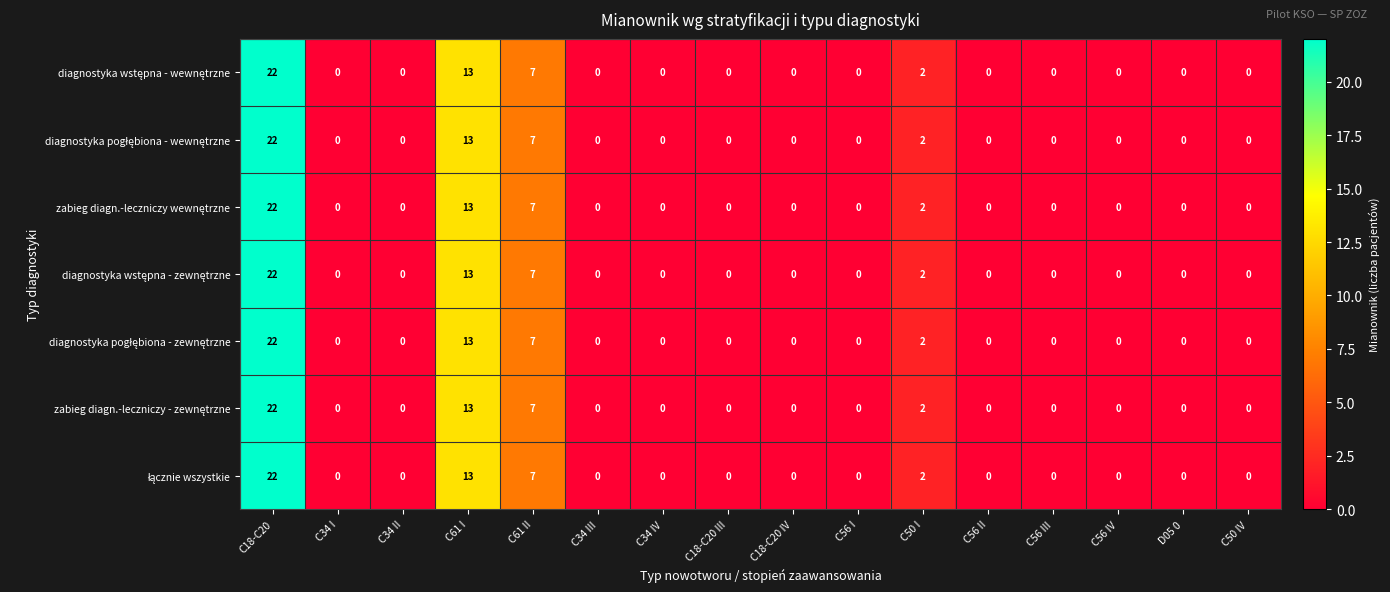

What is the greatest value displayed?

22